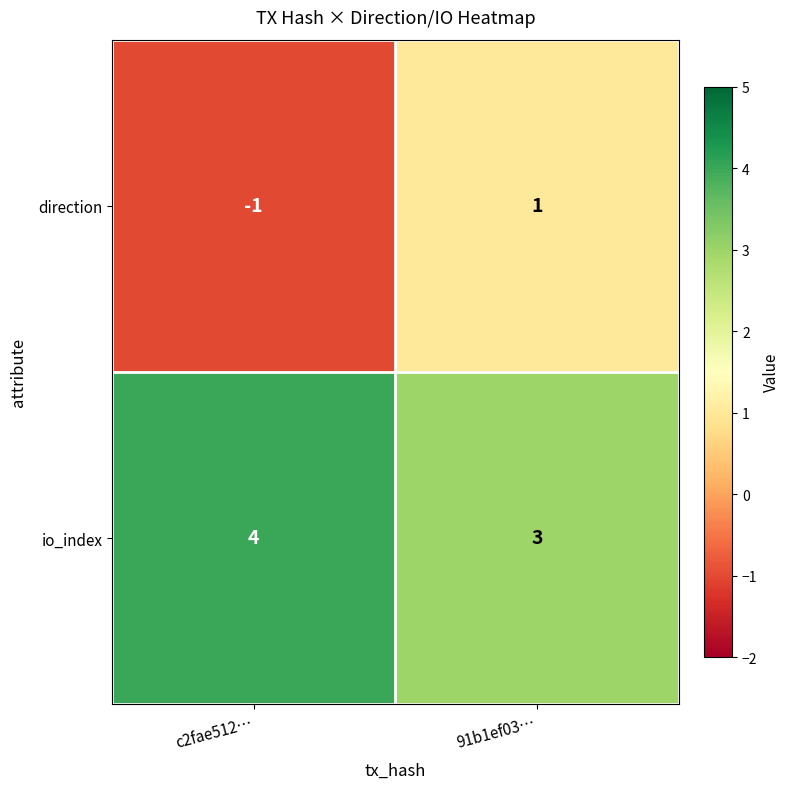

True or false: io_index has a value of 1 at 91b1ef03….

False